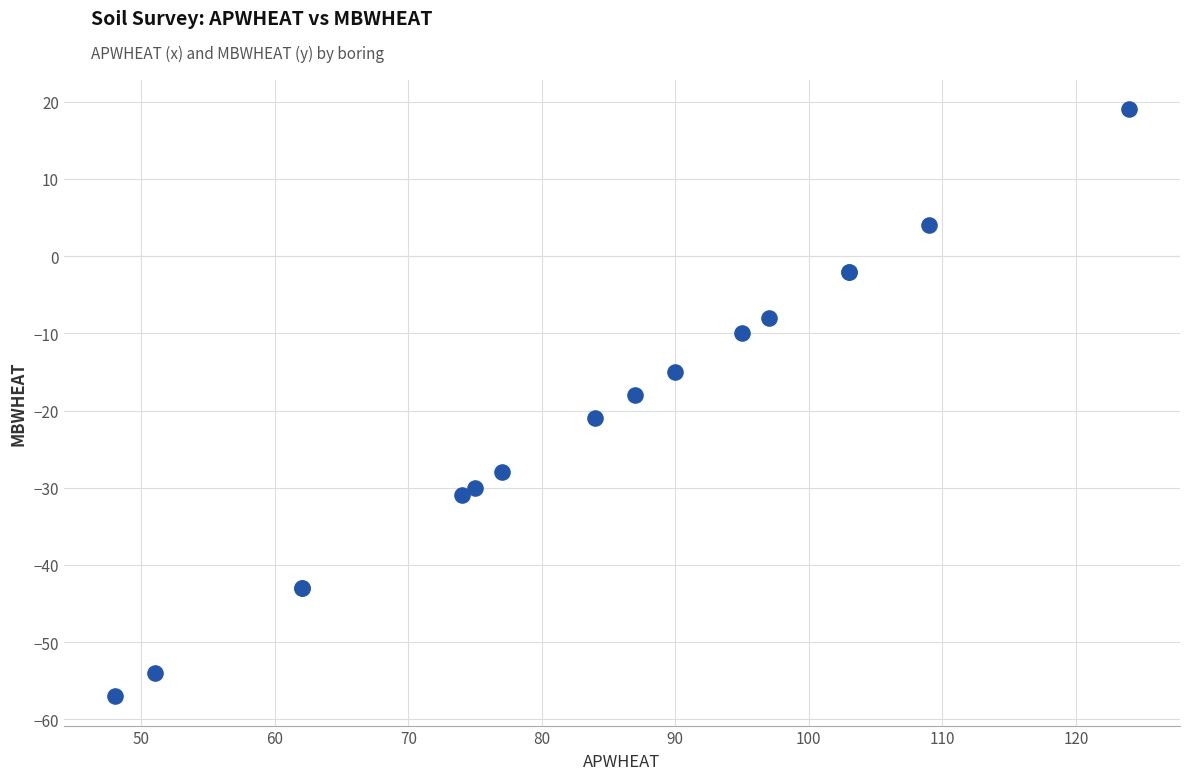

What Y value in the scatter plot is closest to -19?

-18